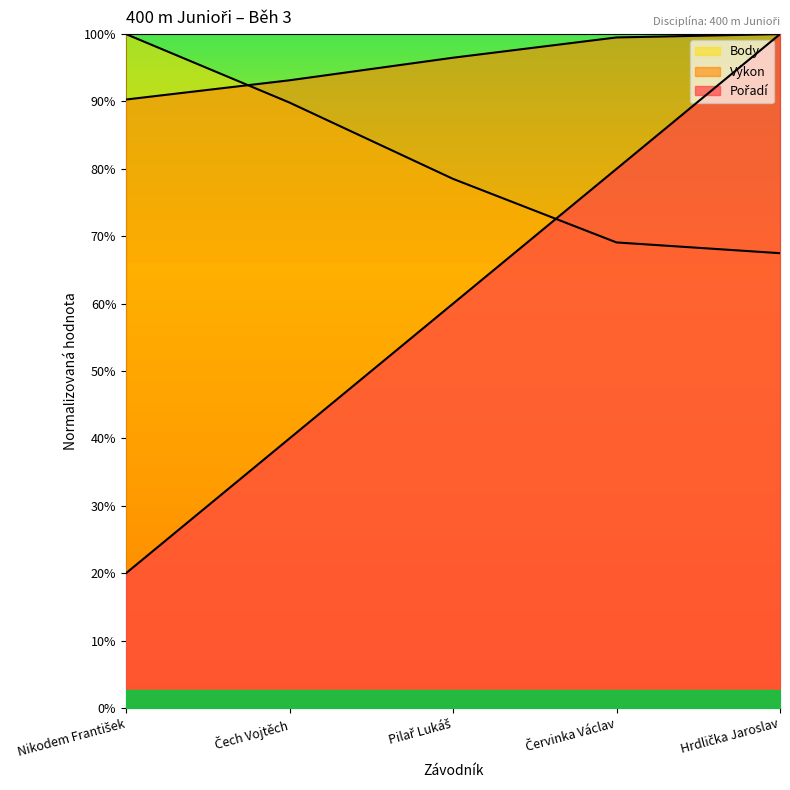

What is the label of the 5th point from the right?

Nikodem František